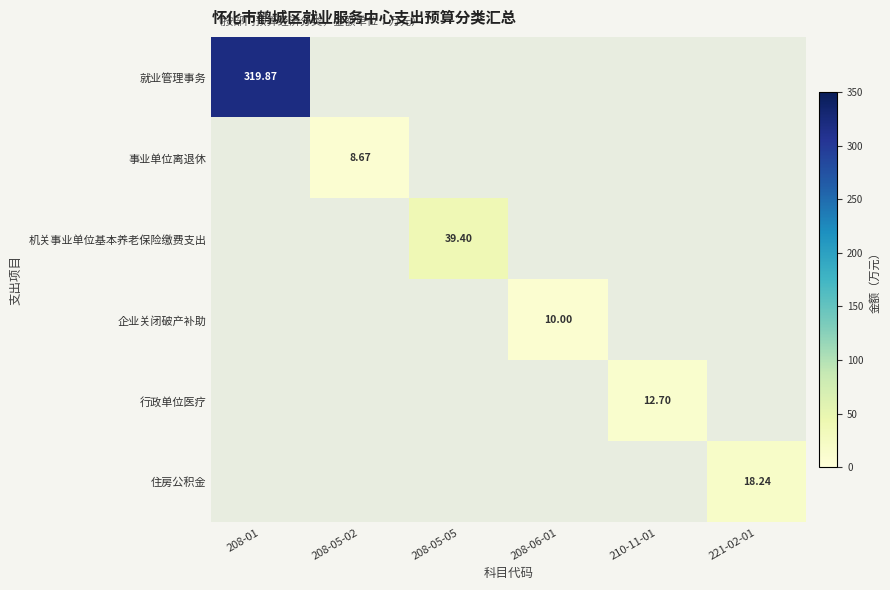

How many categories are shown in the chart?

6